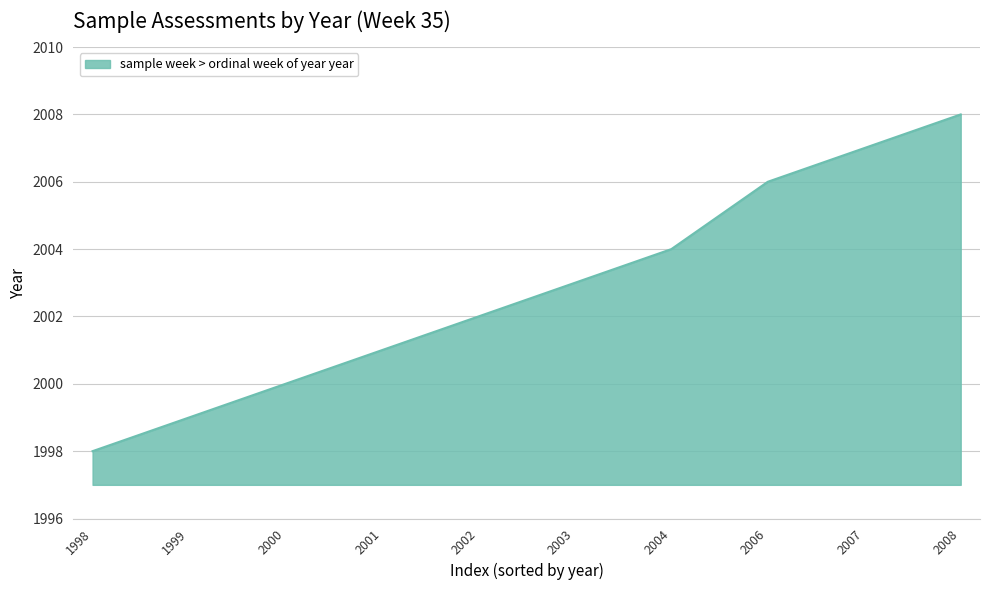

What is the minimum value shown in the chart?

1998